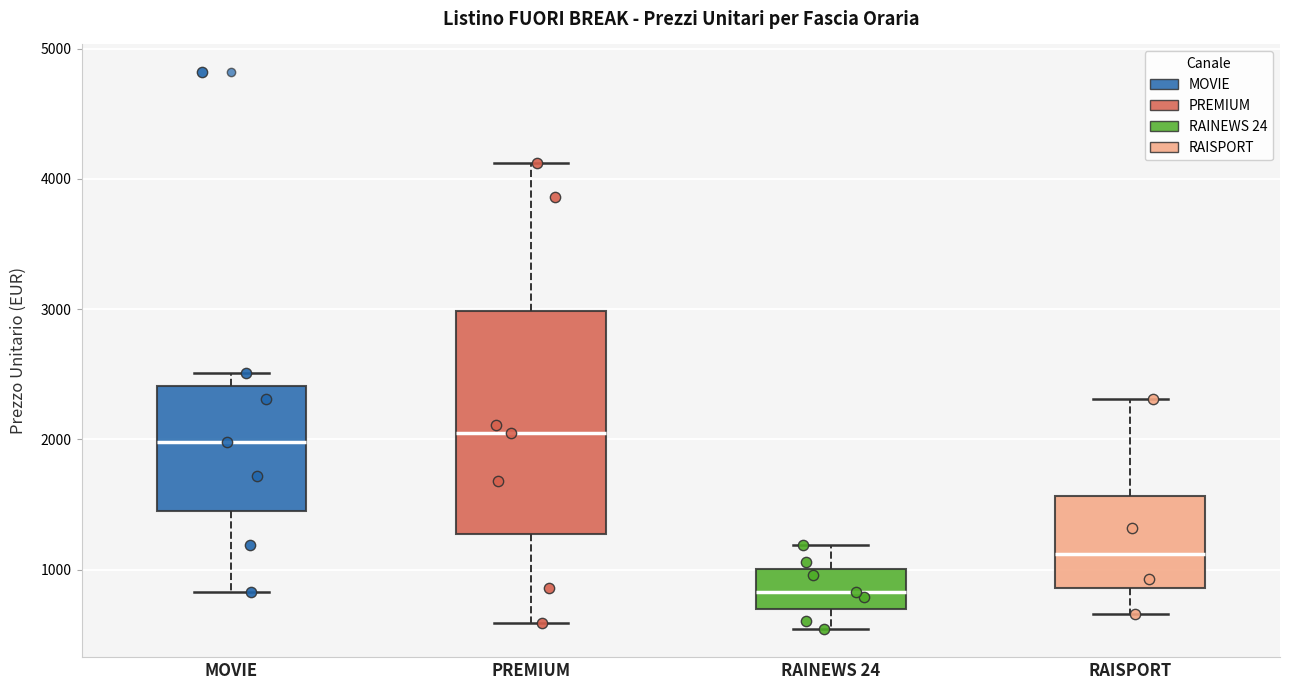

Reading left to right, read every box against the y-axis: the position of its median line, the range the box covers, and the ends of its whiskers. The values are not printed on the chart, so give them approximately, as read against the axis.

MOVIE: median 2000, box 1500 to 2400, whiskers 800 to 2500
PREMIUM: median 2000, box 1300 to 3000, whiskers 600 to 4100
RAINEWS 24: median 800, box 700 to 1000, whiskers 500 to 1200
RAISPORT: median 1100, box 900 to 1600, whiskers 700 to 2300